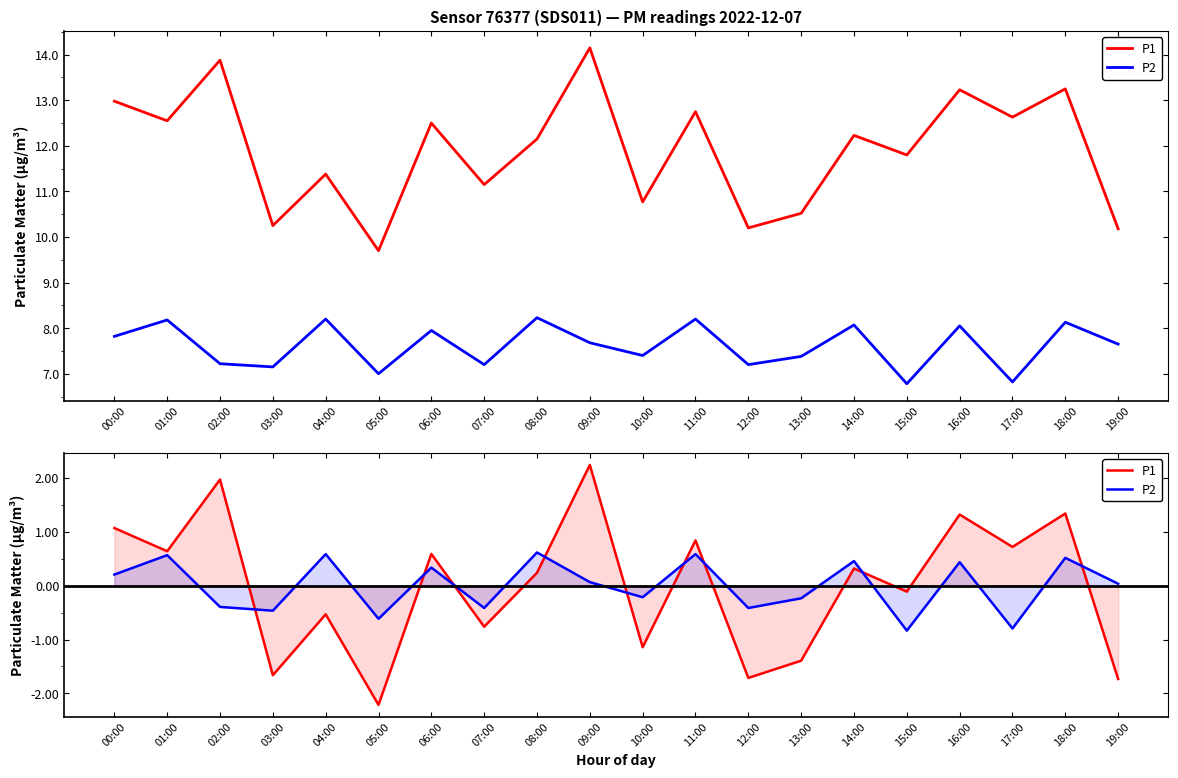

Does the chart display data point markers on the line(s)?

No